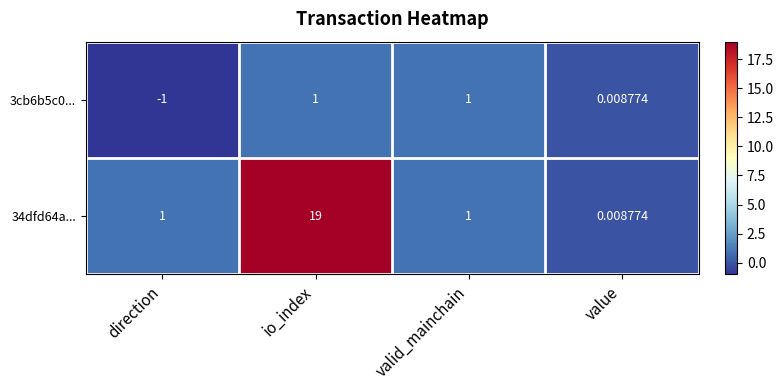

How many values in 3cb6b5c0... are above zero?

3